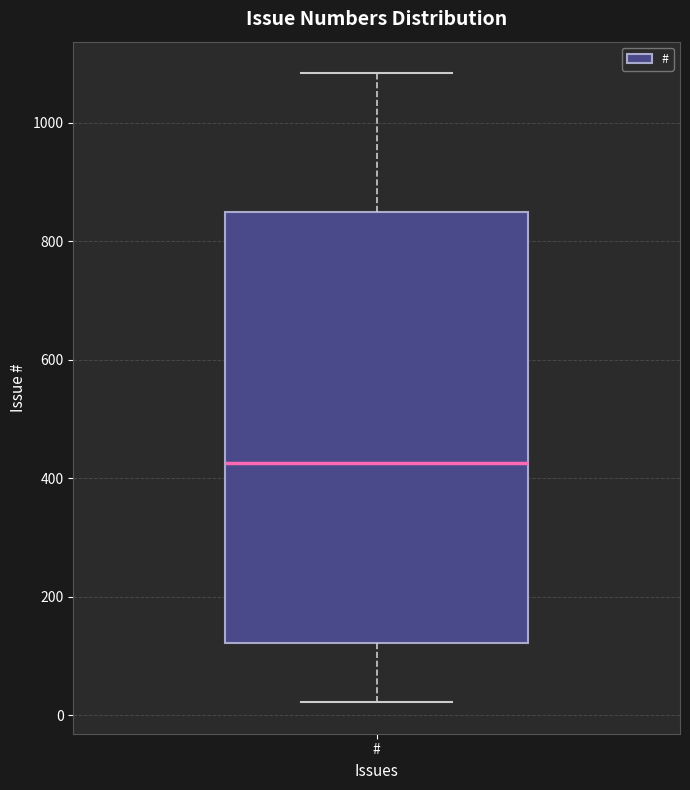

Read this box plot against the y-axis: the position of the median line, the range covered by the box, and the ends of both whiskers. The values are not printed on the chart, so give them approximately, as read against the axis.

median 420, box 120 to 860, whiskers 20 to 1080